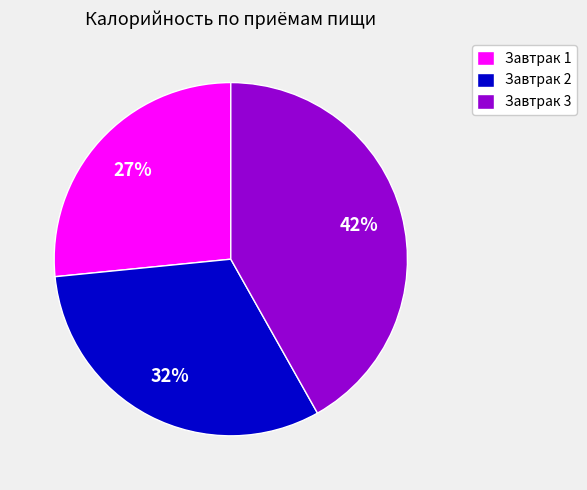

Do Завтрак 3 and Завтрак 1 together represent more than half of the pie?

Yes